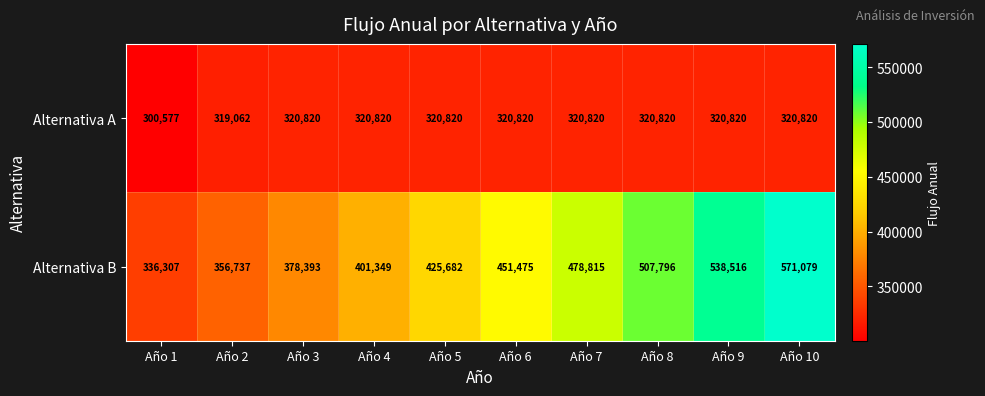

What is the smallest value displayed?

300577